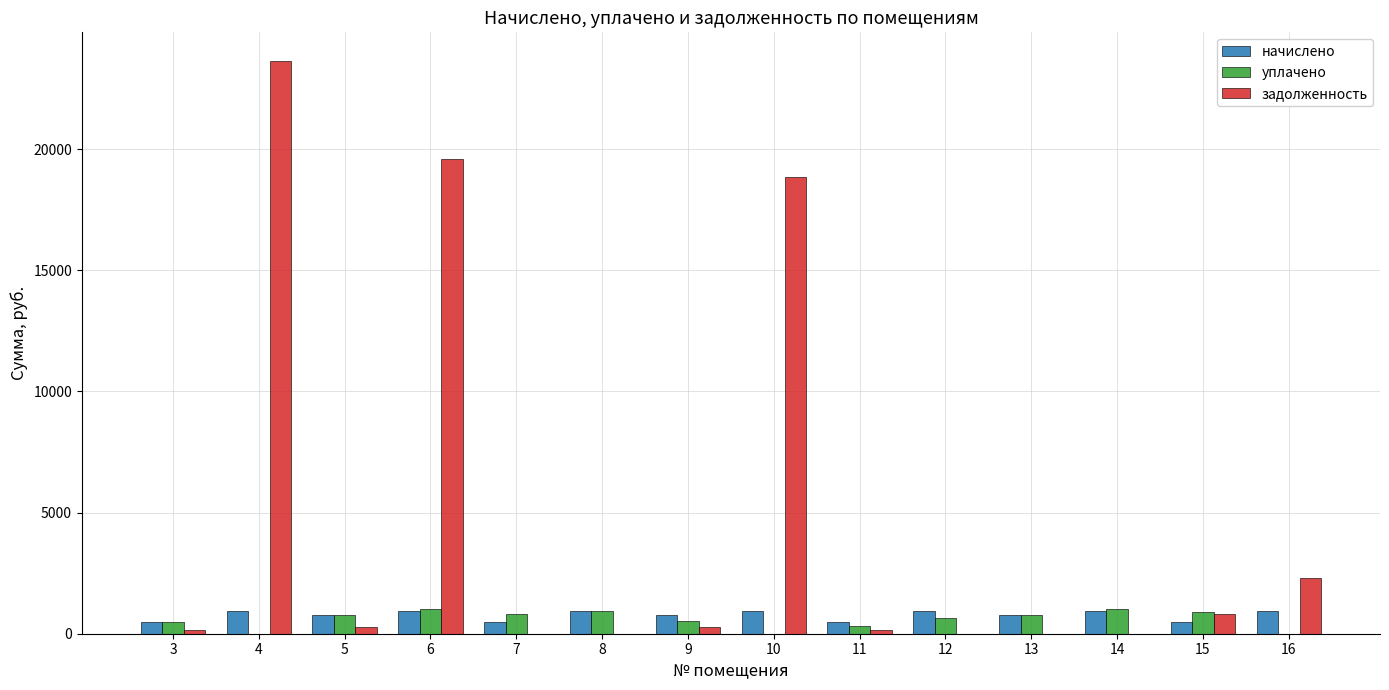

What is the sum of the начислено values at 11 and 9?

1280.0